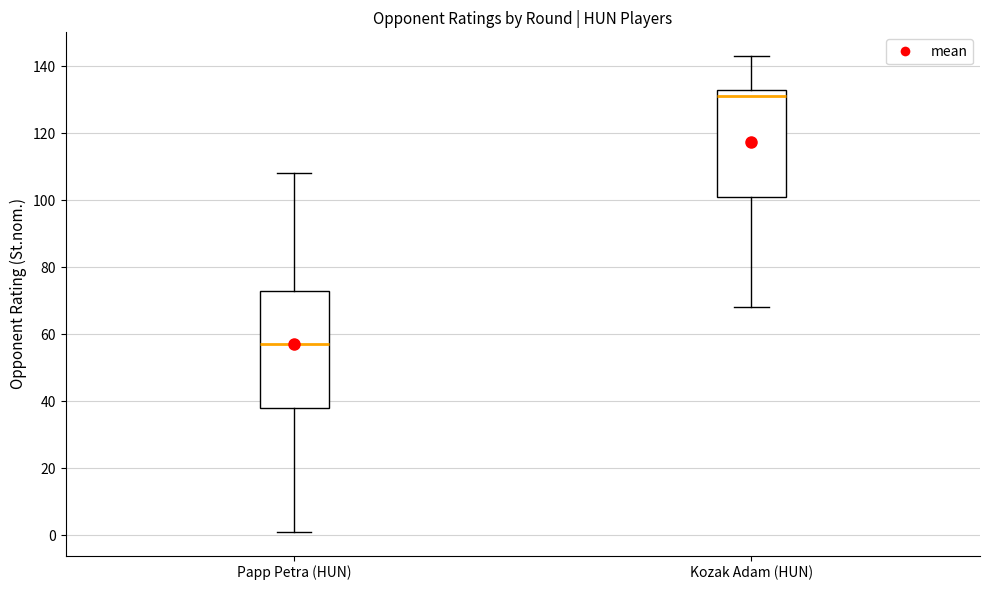

Comparing the boxes themselves (not the whiskers), which one is the tallest?

Papp Petra (HUN)